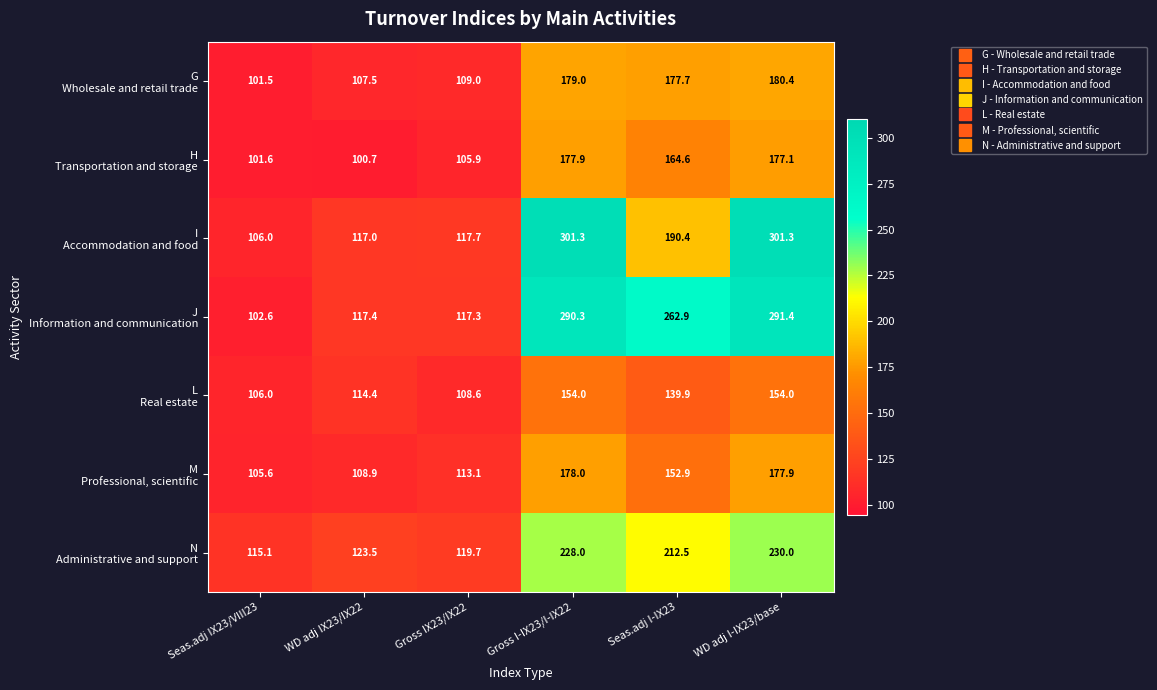

At which category is the sum across all series the highest?

WD adj I-IX23/base